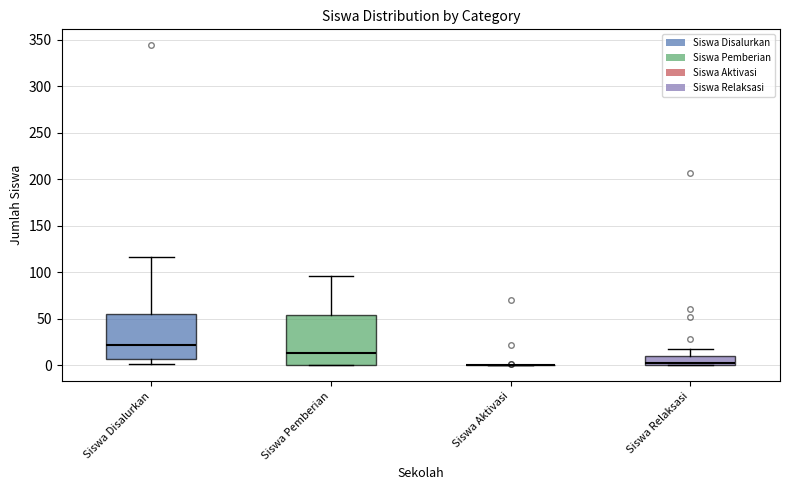

Reading left to right, read every box against the y-axis: the position of its median line, the range the box covers, and the ends of its whiskers. The values are not printed on the chart, so give them approximately, as read against the axis.

Siswa Disalurkan: median 20, box 5 to 55, whiskers 0 to 115
Siswa Pemberian: median 15, box 0 to 55, whiskers 0 to 95
Siswa Aktivasi: box collapsed to a line at 0, whiskers 0 to 0
Siswa Relaksasi: median 0 (just above the box's lower edge), box 0 to 10, whiskers 0 to 20